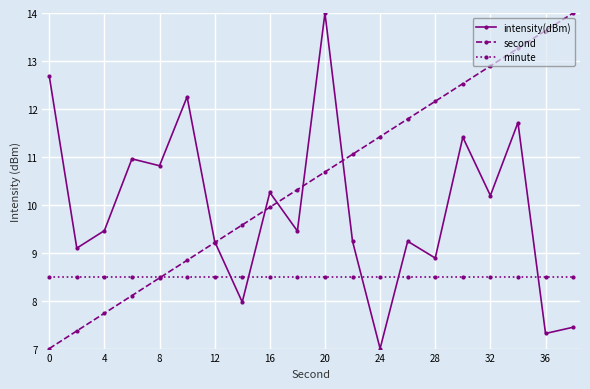

Count the number of categories in the chart.

20